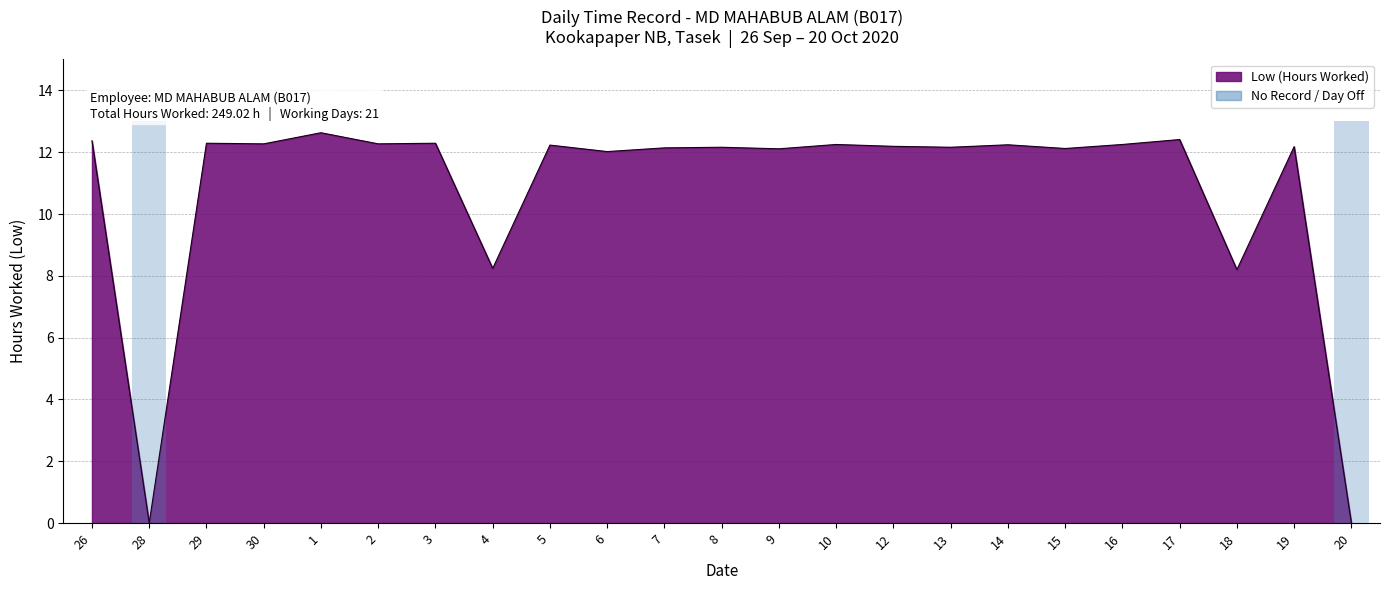

What is the label of the 16th bar from the right?

4